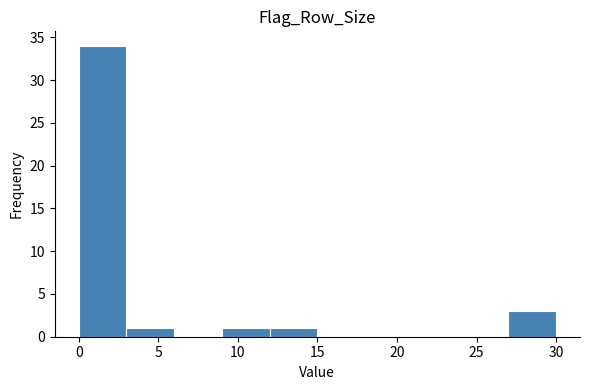

How tall is the bar that spans 27 to 30 on the x-axis? The values are not printed on the chart, so give them approximately, as read against the axis.

3